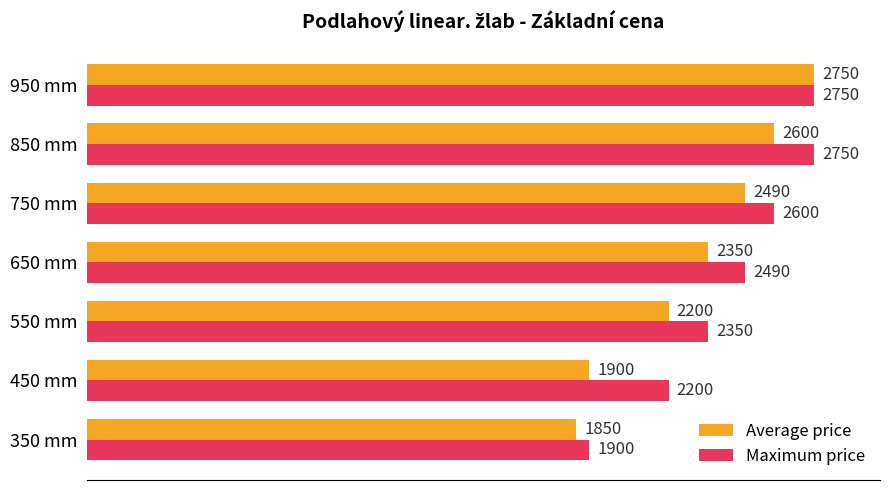

Is it true that Maximum price equals 2200 at 450 mm?

True